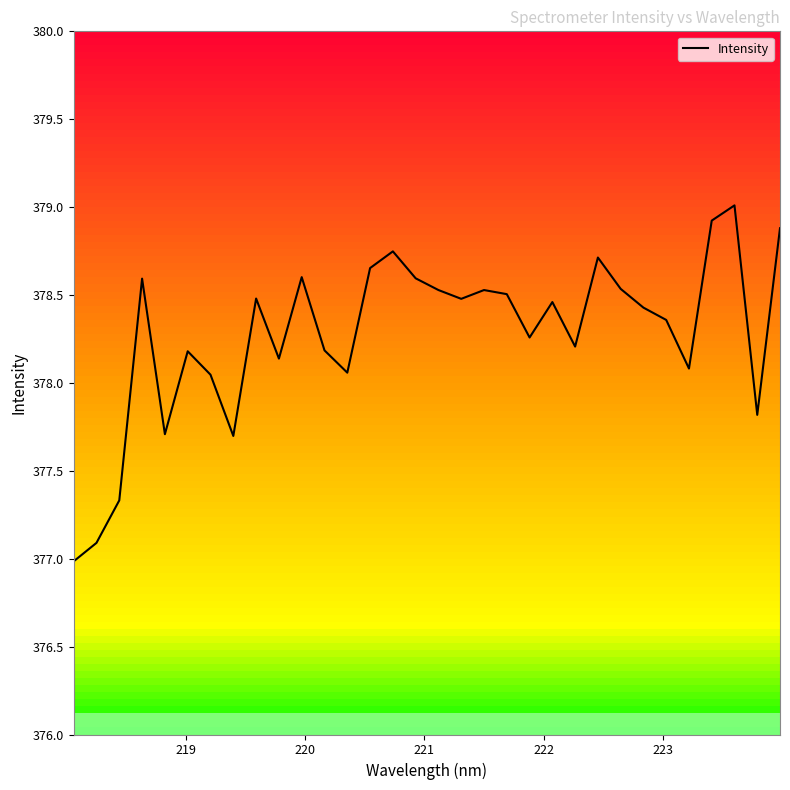

What is the difference between the second highest and minimum values?

1.9